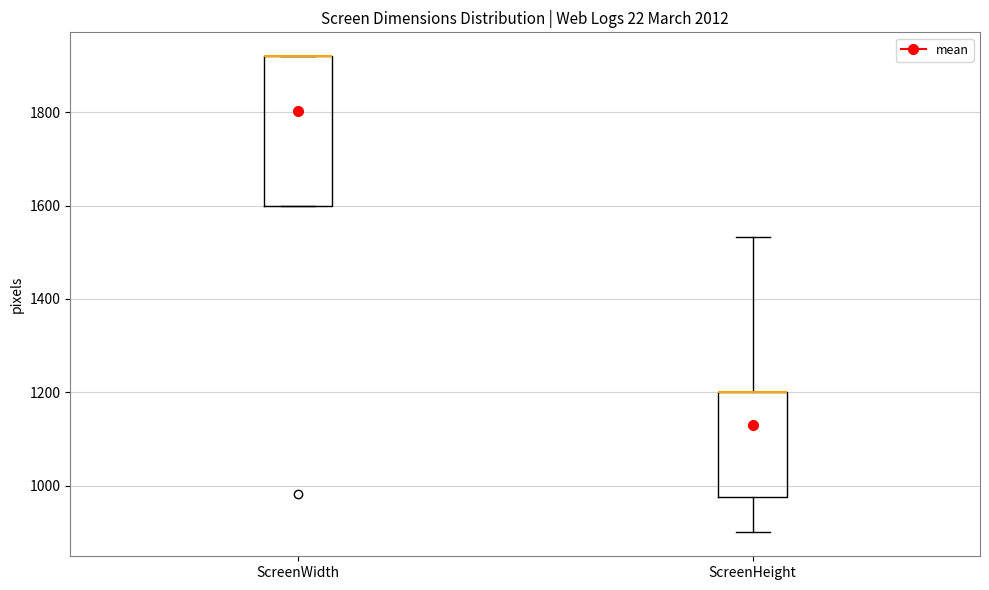

Comparing the boxes themselves (not the whiskers), which one is the tallest?

ScreenWidth